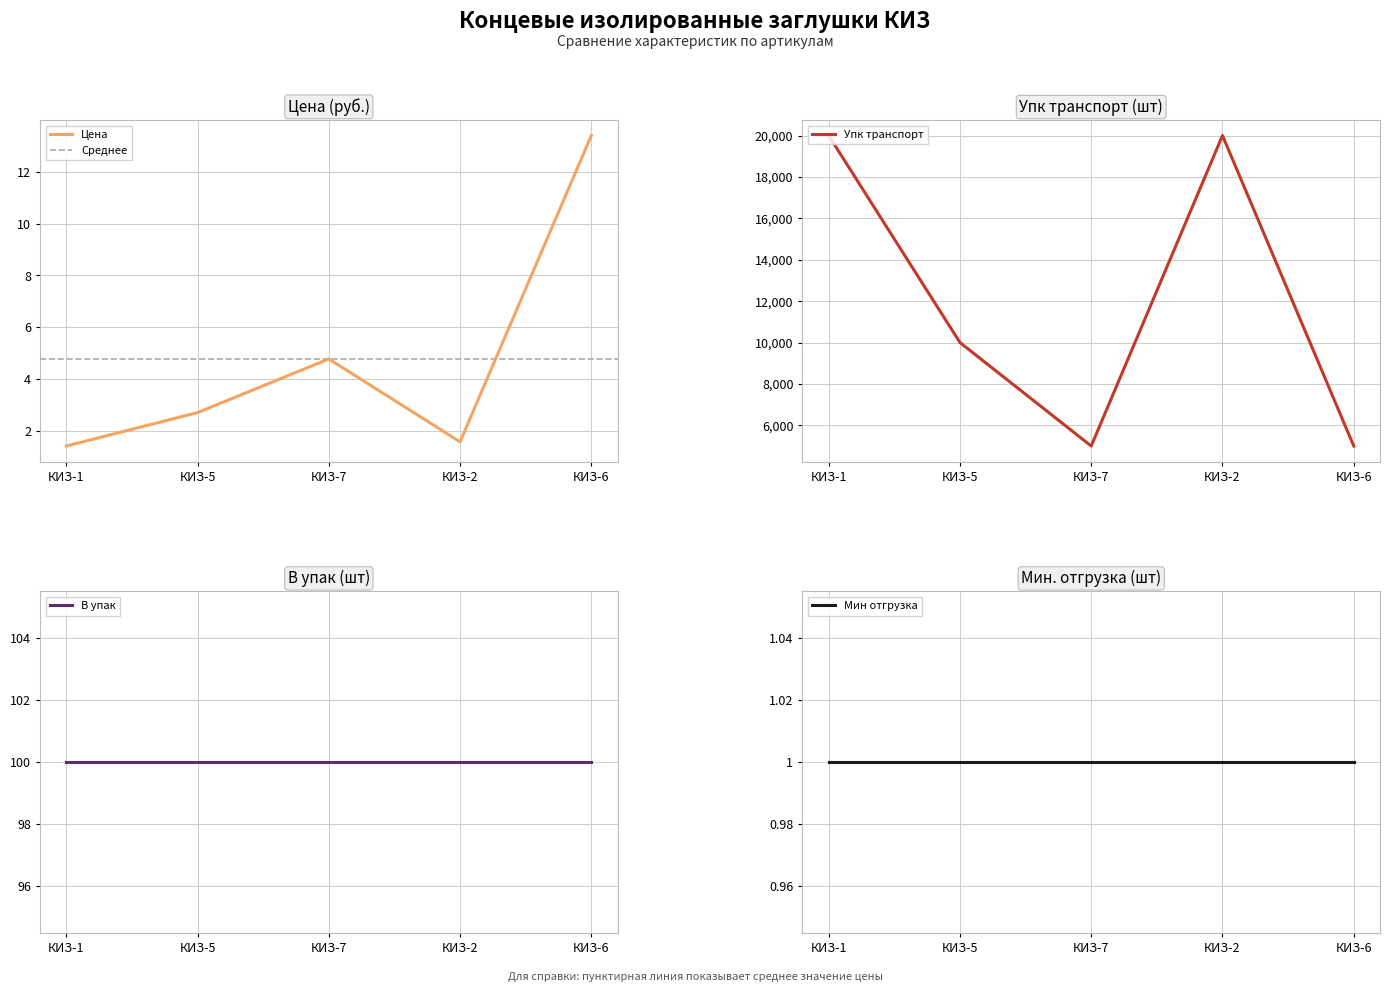

What is the label of the 3rd point from the left?

КИЗ-7